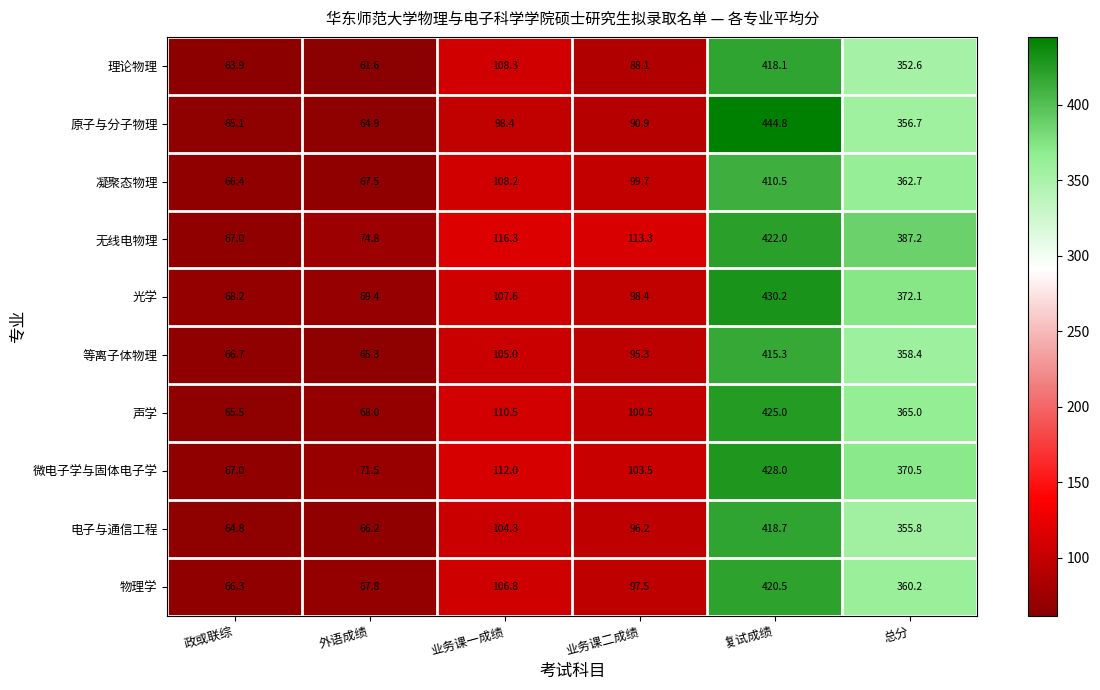

What is the total value across all series at 总分?

3641.2